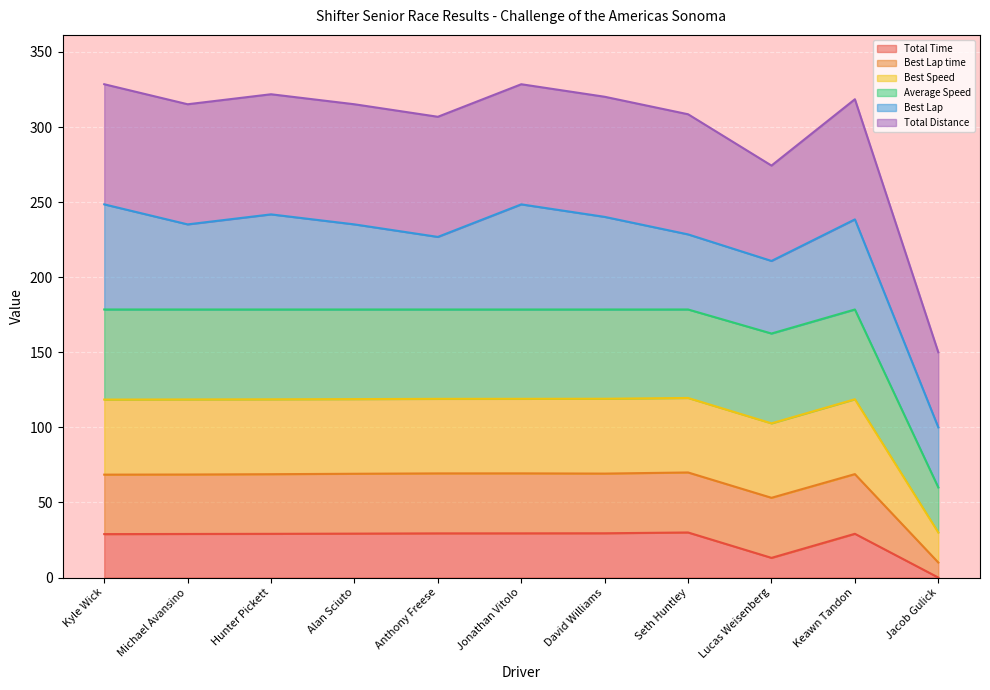

What is the label of the 4th point from the right?

Seth Huntley